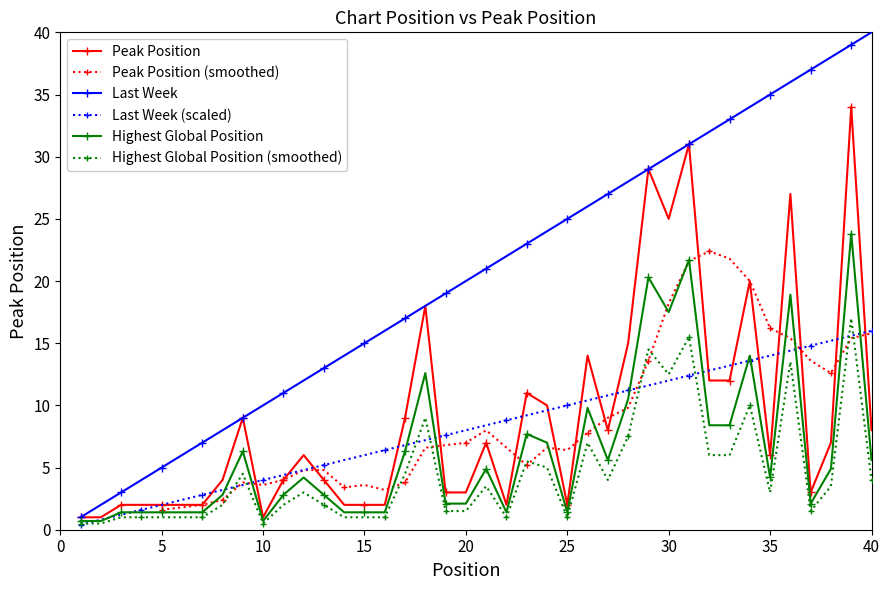

The value at 13 is 1. True or false?

False